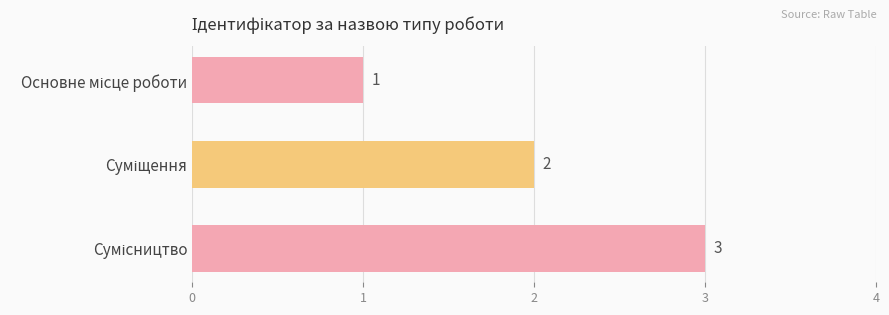

What is the maximum value shown in the chart?

3